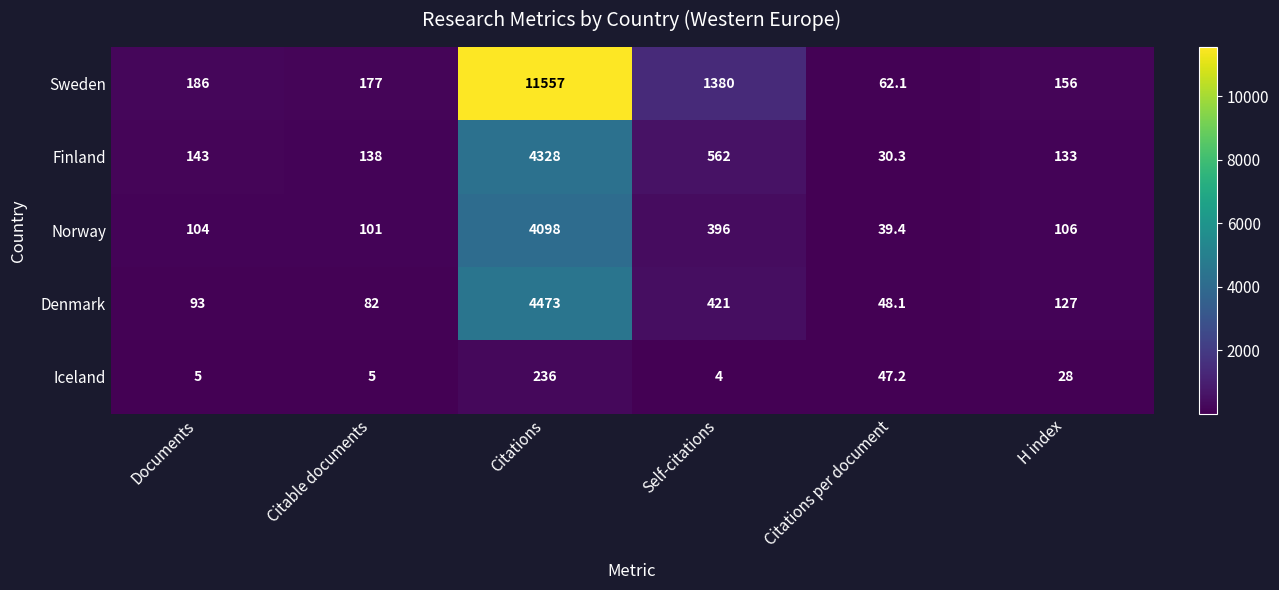

List the series in order of their peak value, highest first.

Sweden, Denmark, Finland, Norway, Iceland